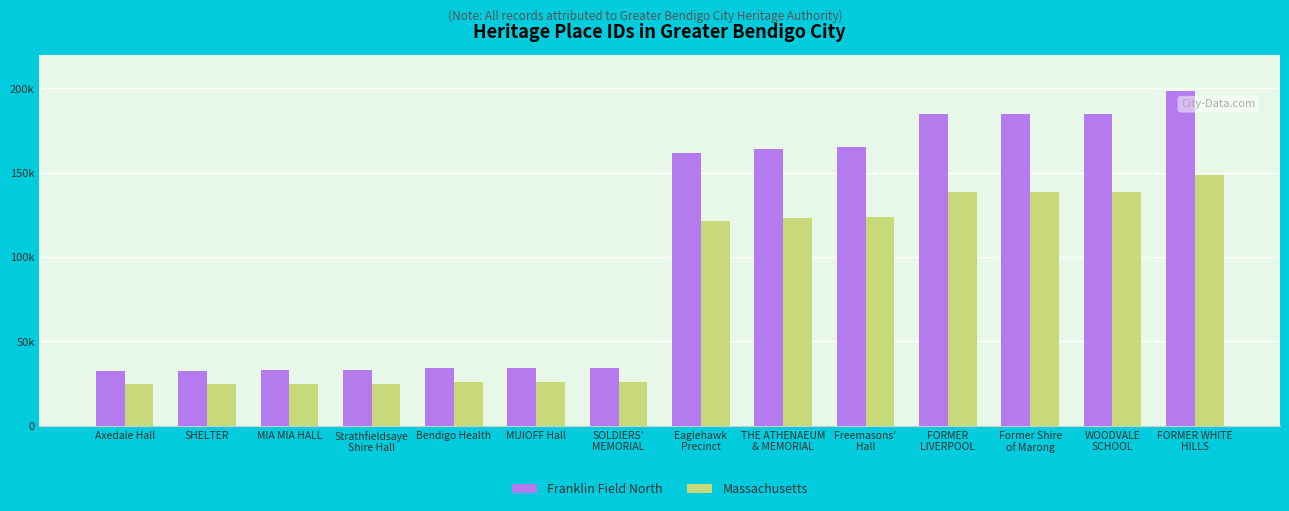

Reading left to right, transcribe all the data shown in this chart.

Franklin Field North: Axedale Hall=32578.0	SHELTER=32591.0	MIA MIA HALL=33031.0	Strathfieldsaye
Shire Hall=33150.0	Bendigo Health=34277.0	MUIOFF Hall=34303.0	SOLDIERS'
MEMORIAL=34352.0	Eaglehawk
Precinct=161917.0	THE ATHENAEUM
& MEMORIAL=164205.0	Freemasons'
Hall=165359.0	FORMER
LIVERPOOL=184791.0	Former Shire
of Marong=184929.0	WOODVALE
SCHOOL=184959.0	FORMER WHITE
HILLS=198331.0
Massachusetts: Axedale Hall=24433.5	SHELTER=24443.2	MIA MIA HALL=24773.2	Strathfieldsaye
Shire Hall=24862.5	Bendigo Health=25707.8	MUIOFF Hall=25727.2	SOLDIERS'
MEMORIAL=25764.0	Eaglehawk
Precinct=121437.8	THE ATHENAEUM
& MEMORIAL=123153.8	Freemasons'
Hall=124019.2	FORMER
LIVERPOOL=138593.2	Former Shire
of Marong=138696.8	WOODVALE
SCHOOL=138719.2	FORMER WHITE
HILLS=148748.2